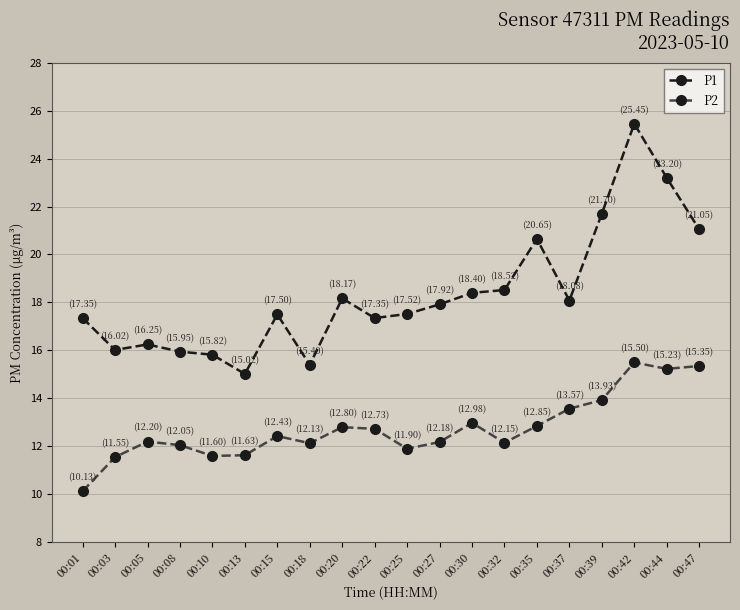

Which series has the largest total across all categories?

P1